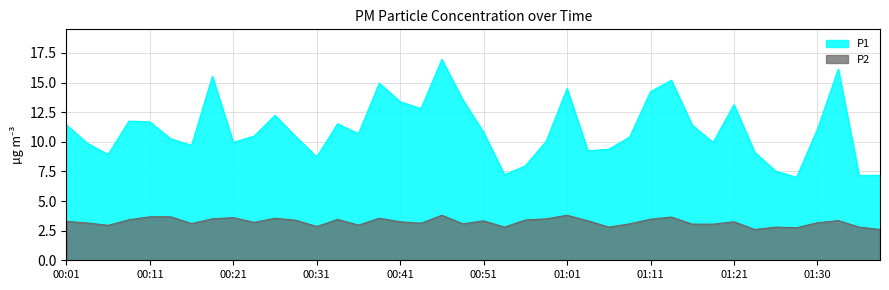

What is the label of the 23rd point from the left?

00:56